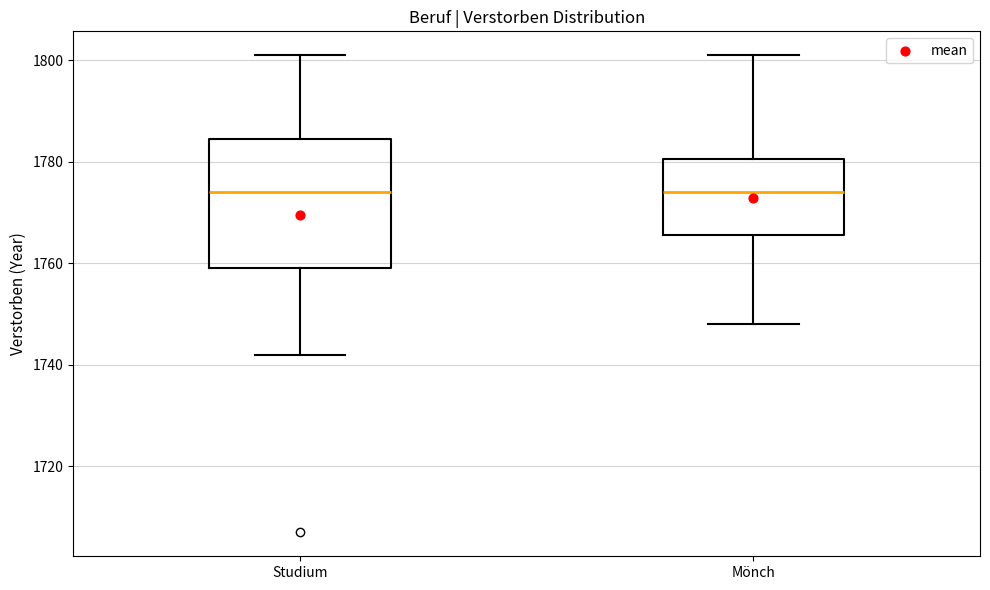

Reading left to right, read every box against the y-axis: the position of its median line, the range the box covers, and the ends of its whiskers. The values are not printed on the chart, so give them approximately, as read against the axis.

Studium: median 1774, box 1760 to 1784, whiskers 1742 to 1802
Mönch: median 1774, box 1766 to 1780, whiskers 1748 to 1802